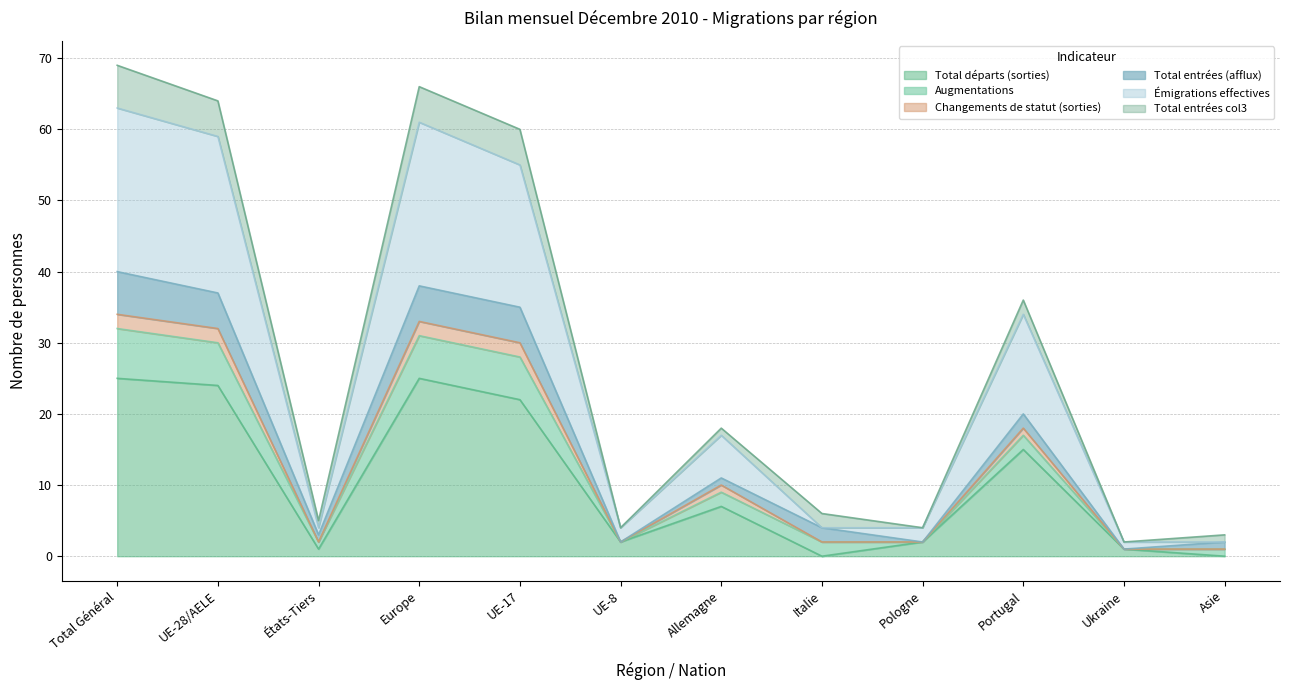

What is the minimum value for Émigrations effectives?

2